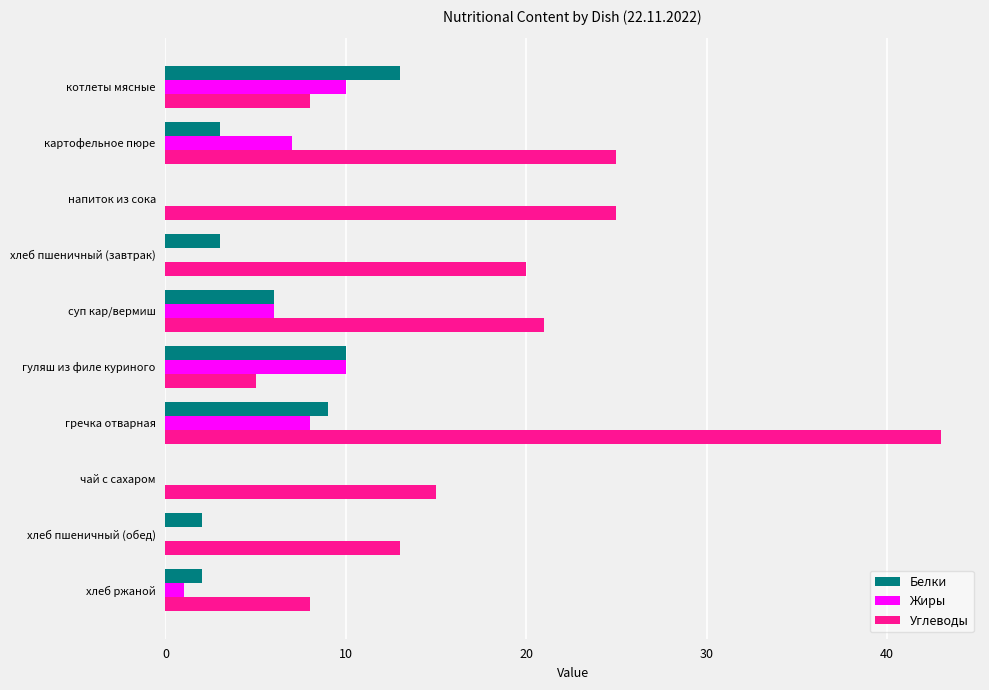

Between хлеб пшеничный (завтрак) and гуляш из филе куриного, which series saw the biggest shift?

Углеводы